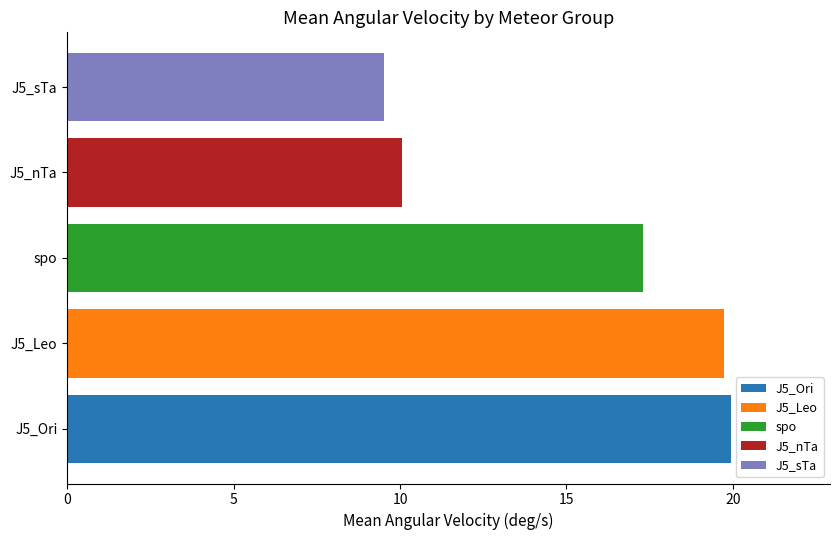

True or false: J5_nTa has a value of 15.1 at spo.

False